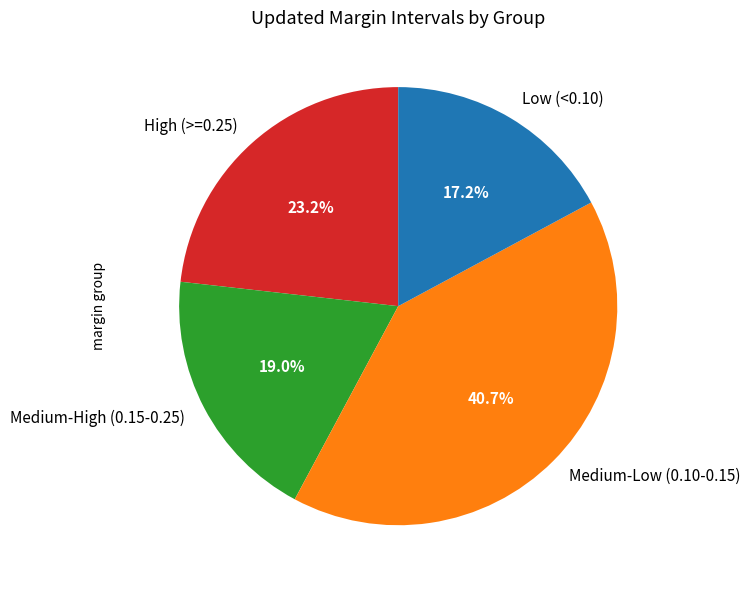

What is the largest slice in the pie chart?

Medium-Low (0.10-0.15)